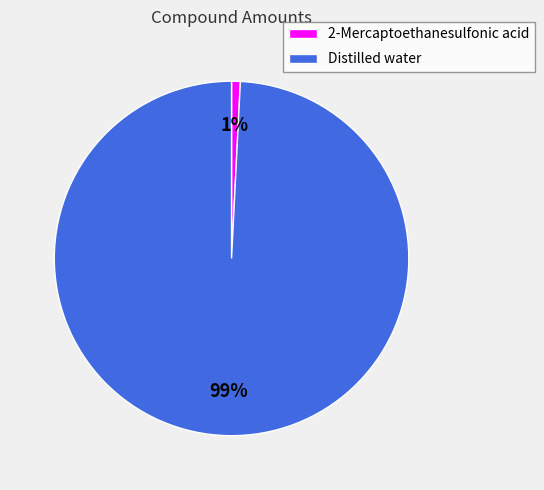

Between Distilled water and 2-Mercaptoethanesulfonic acid, which is larger?

Distilled water